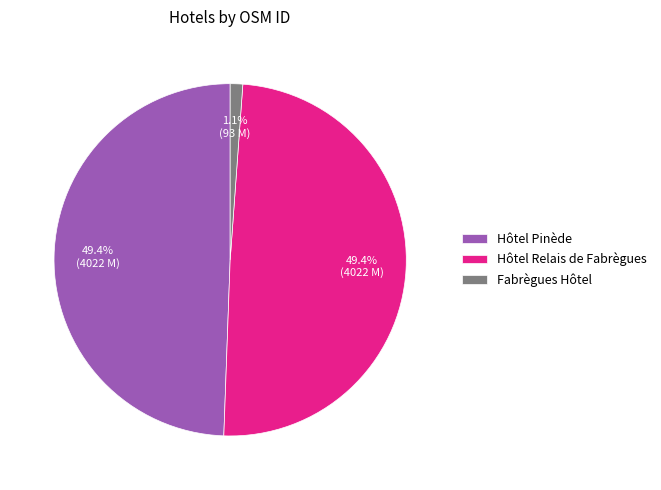

Which has a higher value, Fabrègues Hôtel or Hôtel Pinède?

Hôtel Pinède